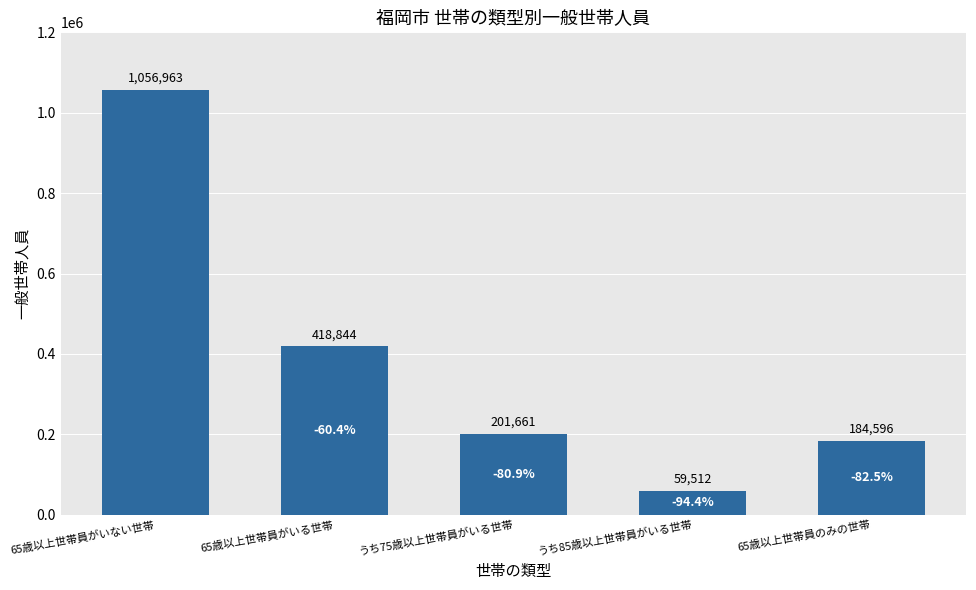

The chart shows a value of 43956 at うち75歳以上世帯員がいる世帯. True or false?

False